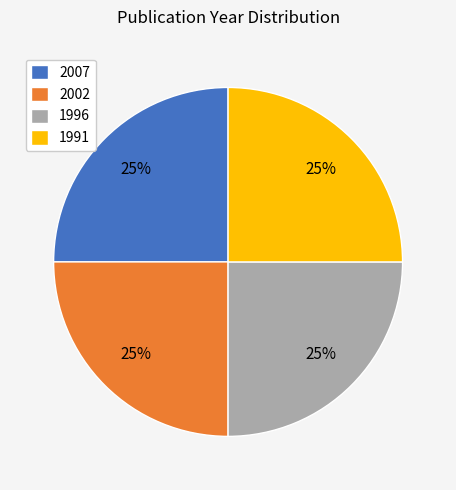

Is it true that 2002 is 25% of the pie?

True